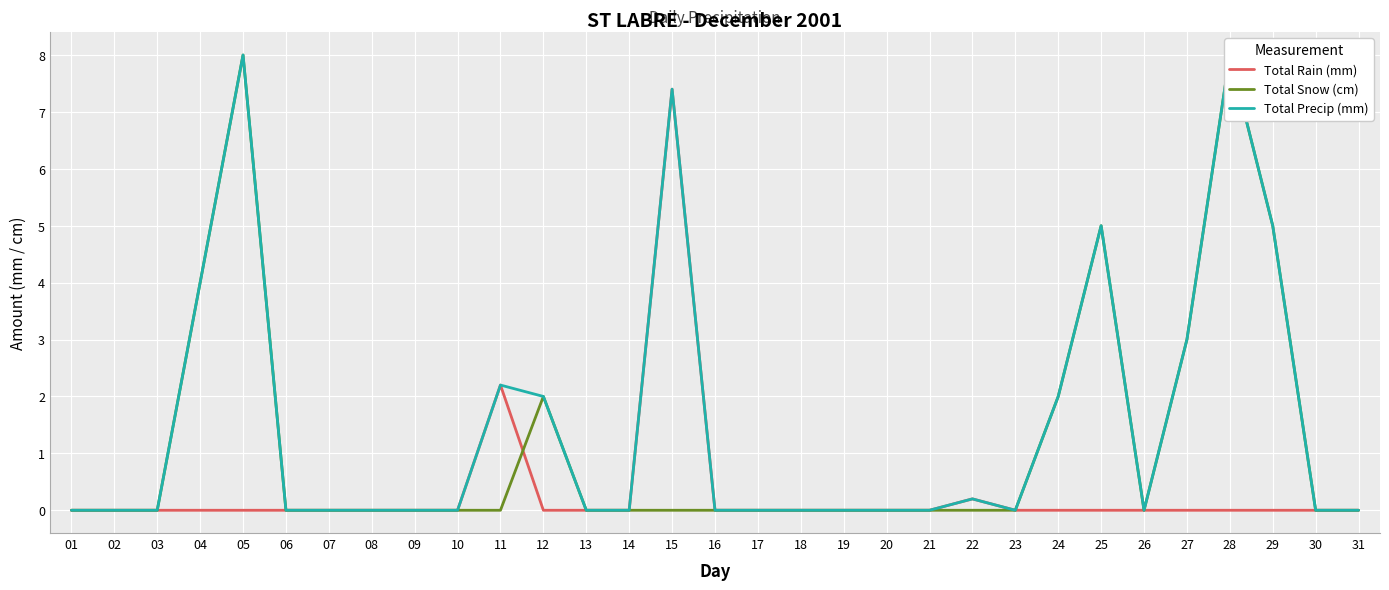

What are all the series names shown in the legend?

Total Rain (mm), Total Snow (cm), Total Precip (mm)